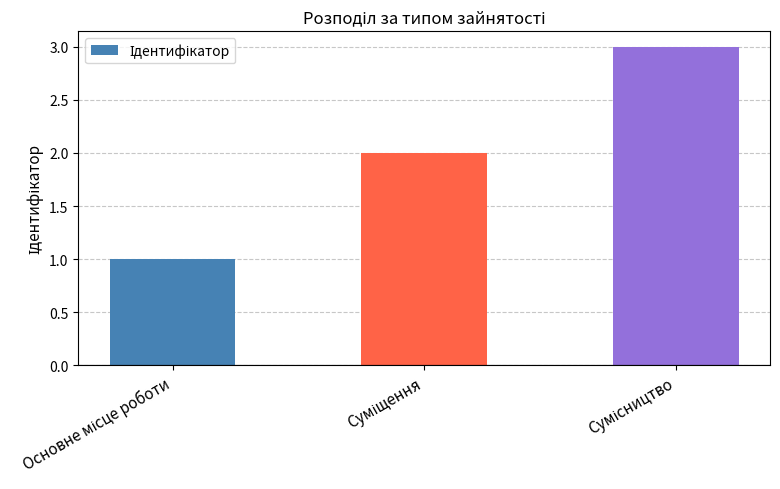

Does the chart contain stacked bars?

No